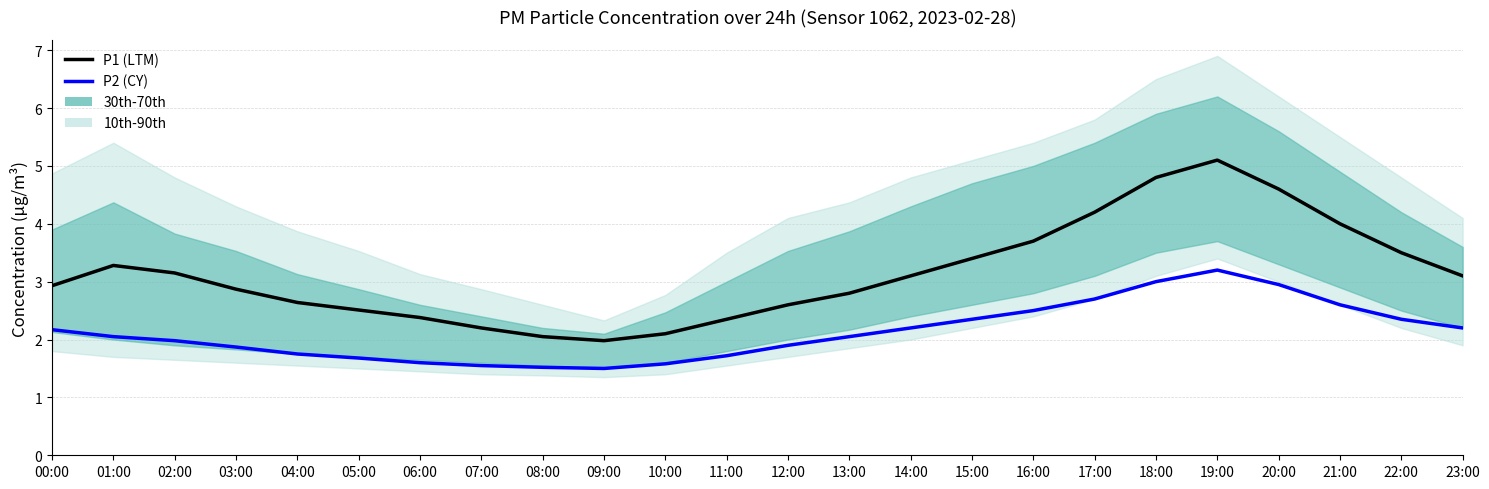

Which series changed the most between 04:00 and 19:00?

P1 (LTM)